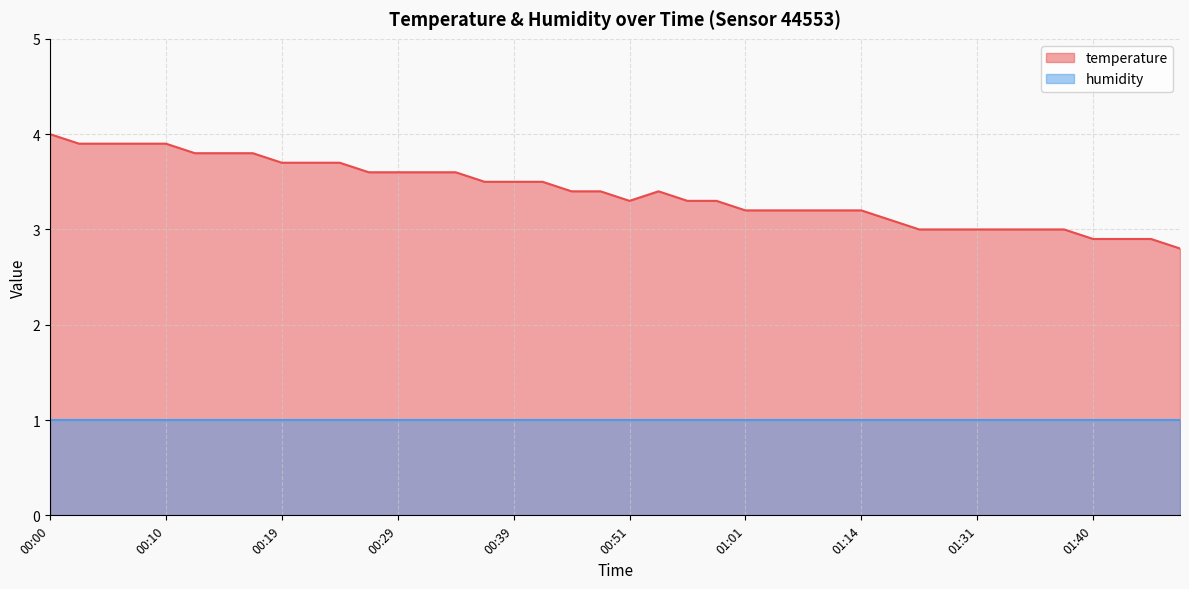

Where is the data nearest to the value 3?

01:25